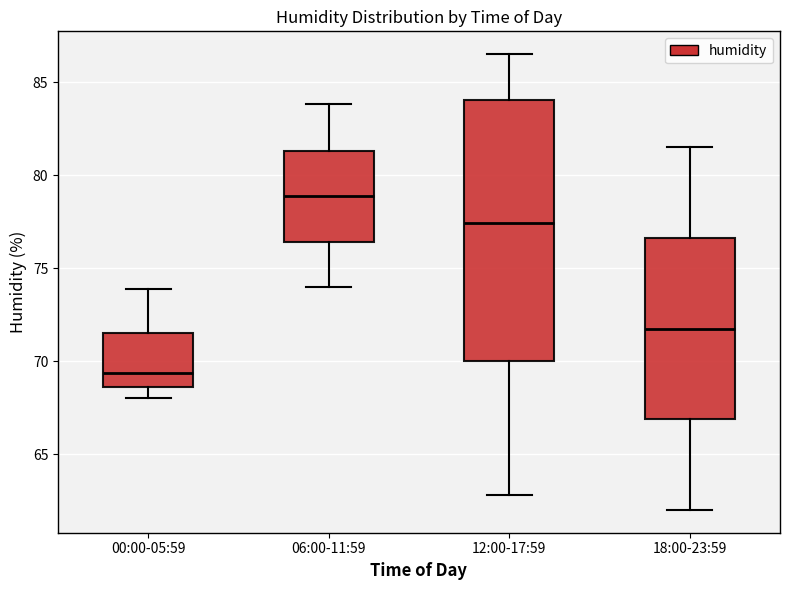

Reading left to right, read every box against the y-axis: the position of its median line, the range the box covers, and the ends of its whiskers. The values are not printed on the chart, so give them approximately, as read against the axis.

00:00-05:59: median 69.5, box 68.5 to 71.5, whiskers 68.0 to 74.0
06:00-11:59: median 79.0, box 76.5 to 81.5, whiskers 74.0 to 84.0
12:00-17:59: median 77.5, box 70.0 to 84.0, whiskers 63.0 to 86.5
18:00-23:59: median 72.0, box 67.0 to 76.5, whiskers 62.0 to 81.5